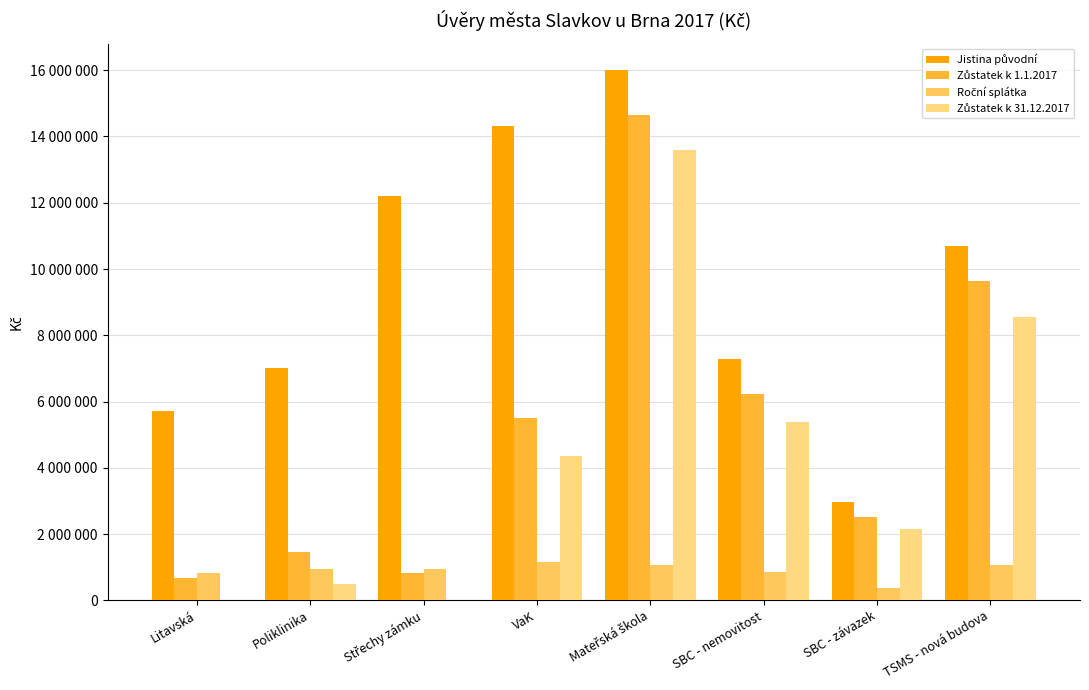

At which category does the chart reach its minimum across all series?

Litavská